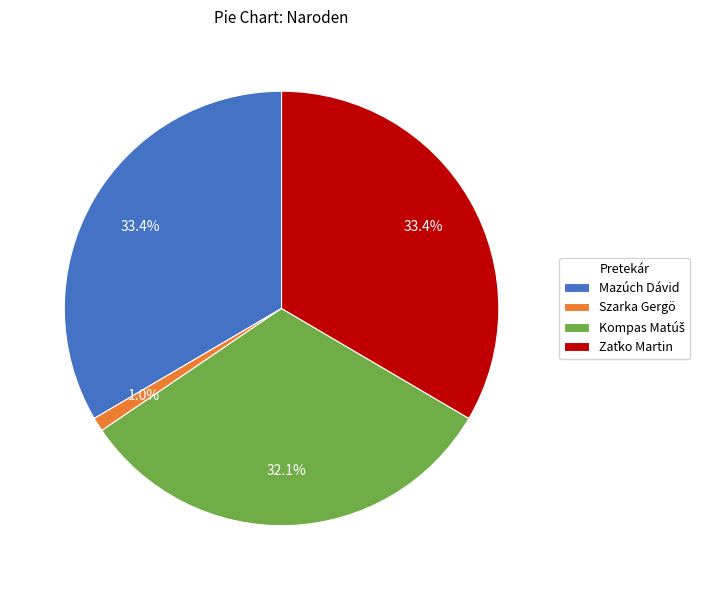

What percentage is NOT represented by Mazúch Dávid?

66.6%